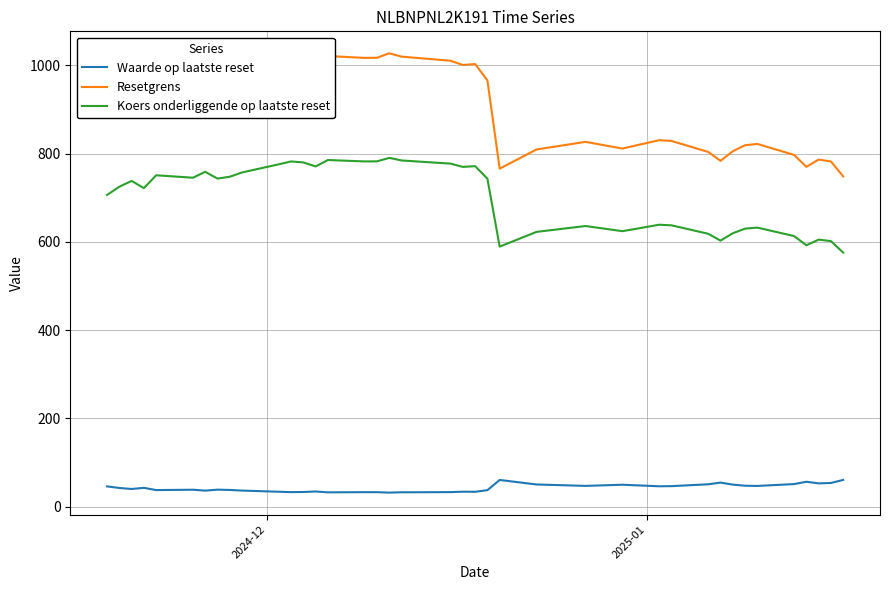

What is the difference between the maximum and minimum values in the Resetgrens series?

279.1